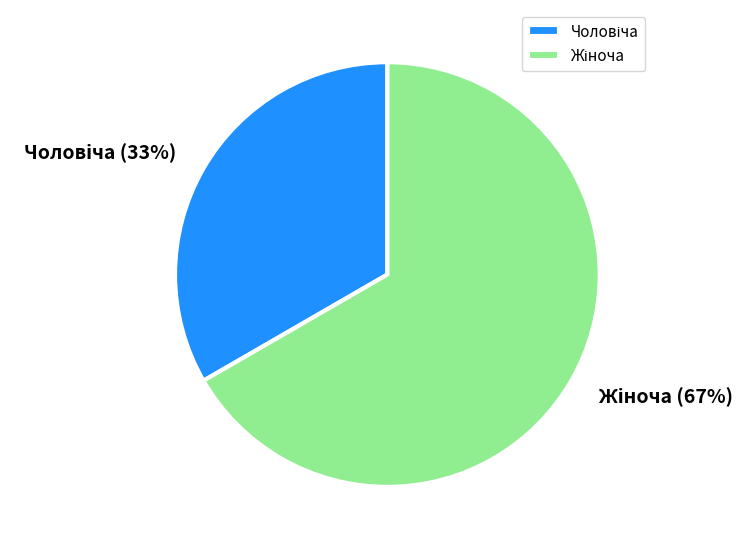

To the nearest percent, what is the average slice percentage?

50%